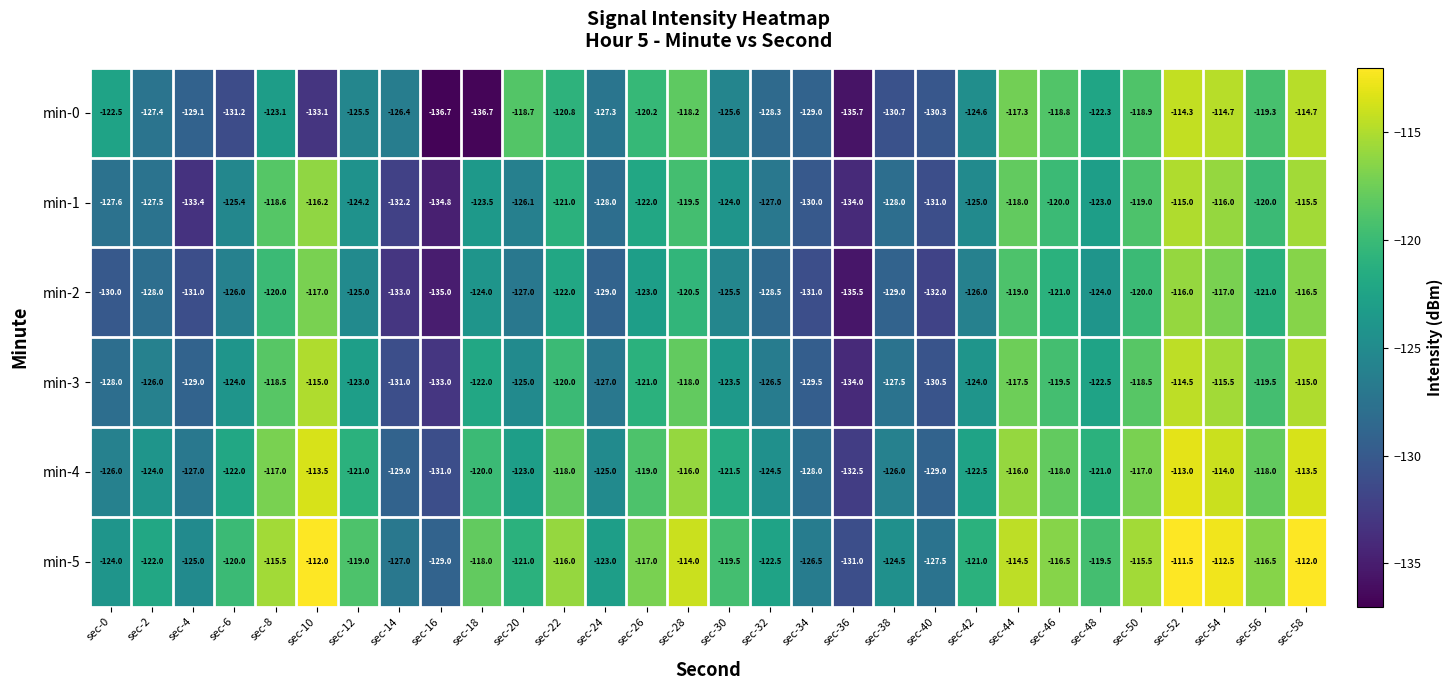

Is it true that min-3 equals -120.0 at sec-22?

True